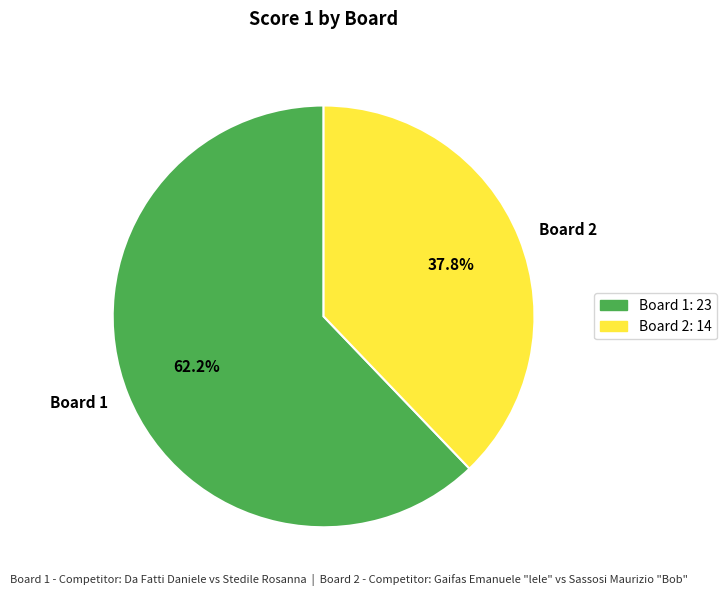

What portion of the pie excludes Board 1?

37.8%